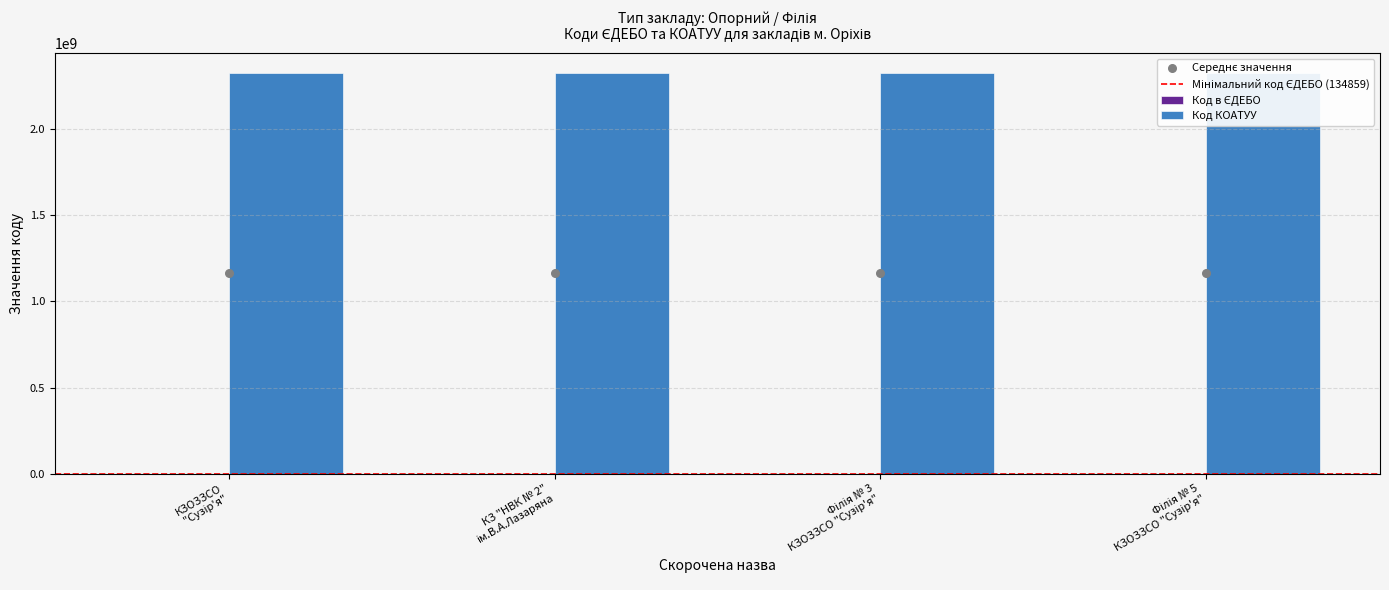

What is the ratio of the value at КЗ "НВК № 2" ім.В.А.Лазаряна to the value at Філія № 3 КЗОЗЗСО "Сузір'я"?

1.0